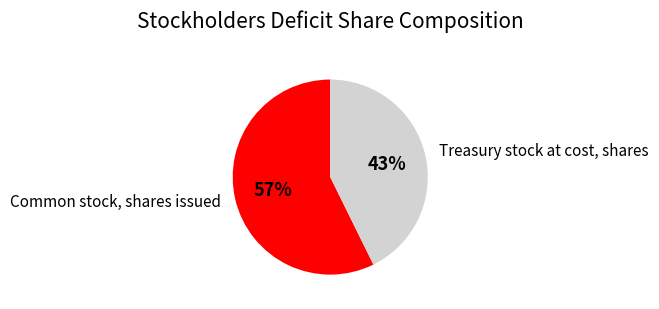

Is there a majority slice in this chart?

Yes